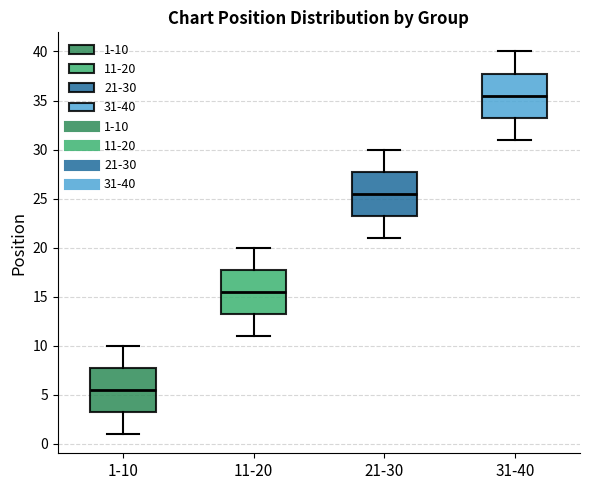

Which box has the highest median line?

31-40